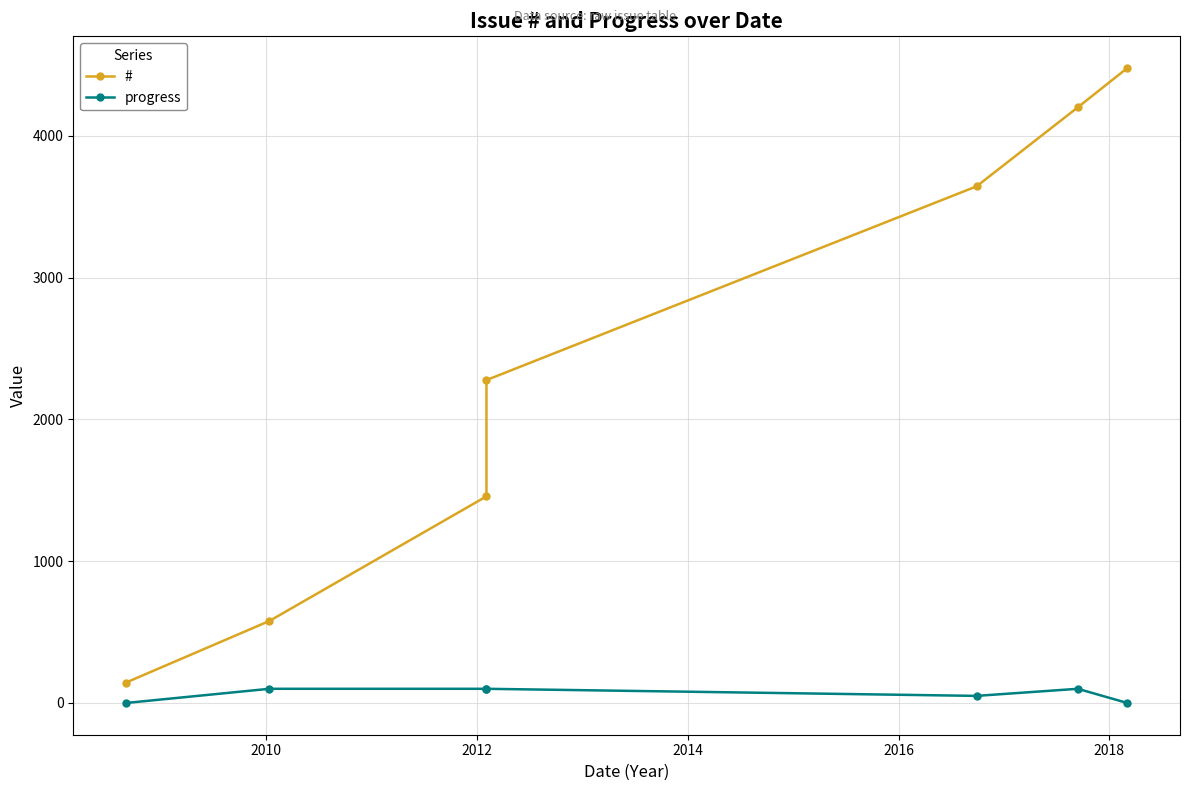

Which series changed the most between 2014 and 2016?

#